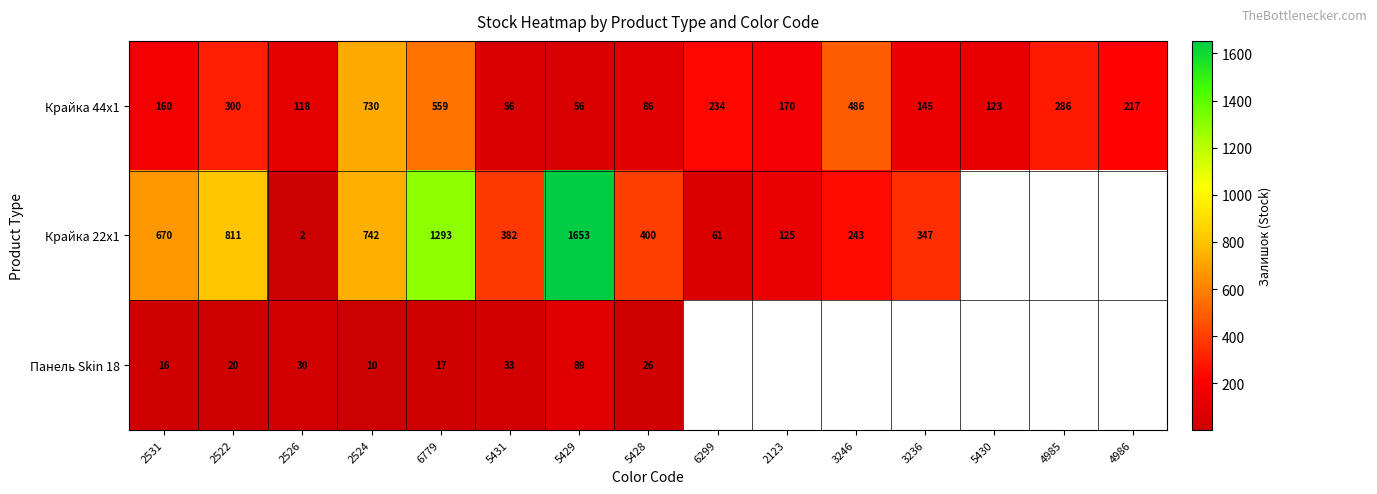

At which category is the sum across all series the highest?

6779